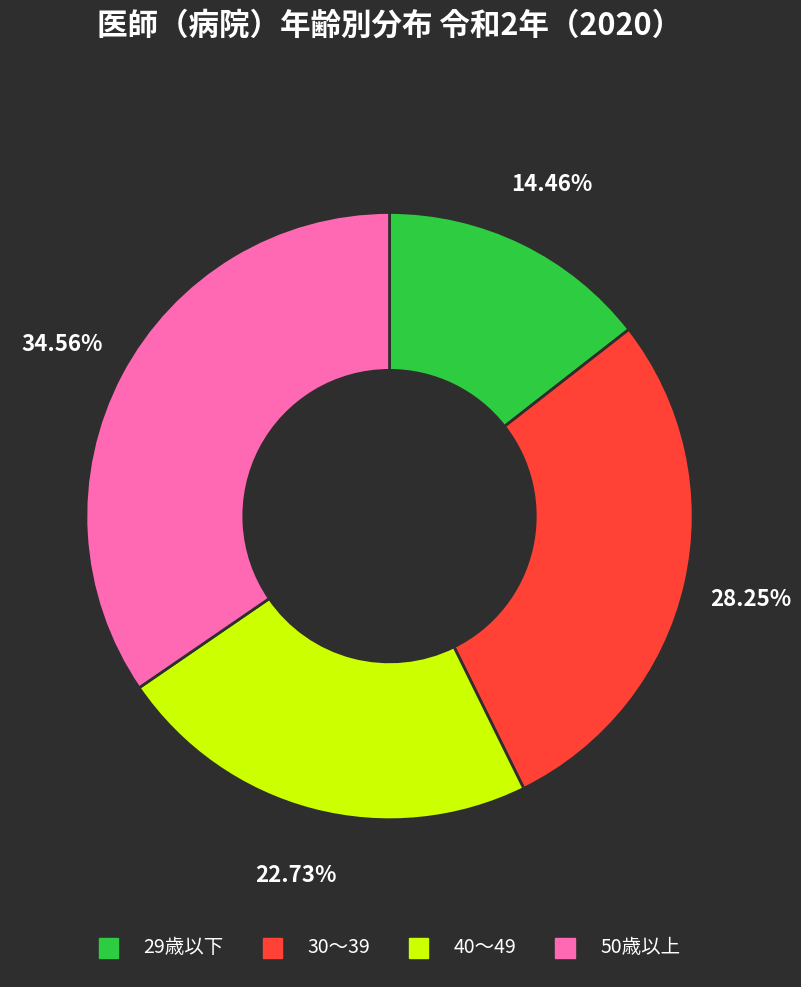

Rank the categories by value from highest to lowest.

50歳以上, 30～39, 40～49, 29歳以下